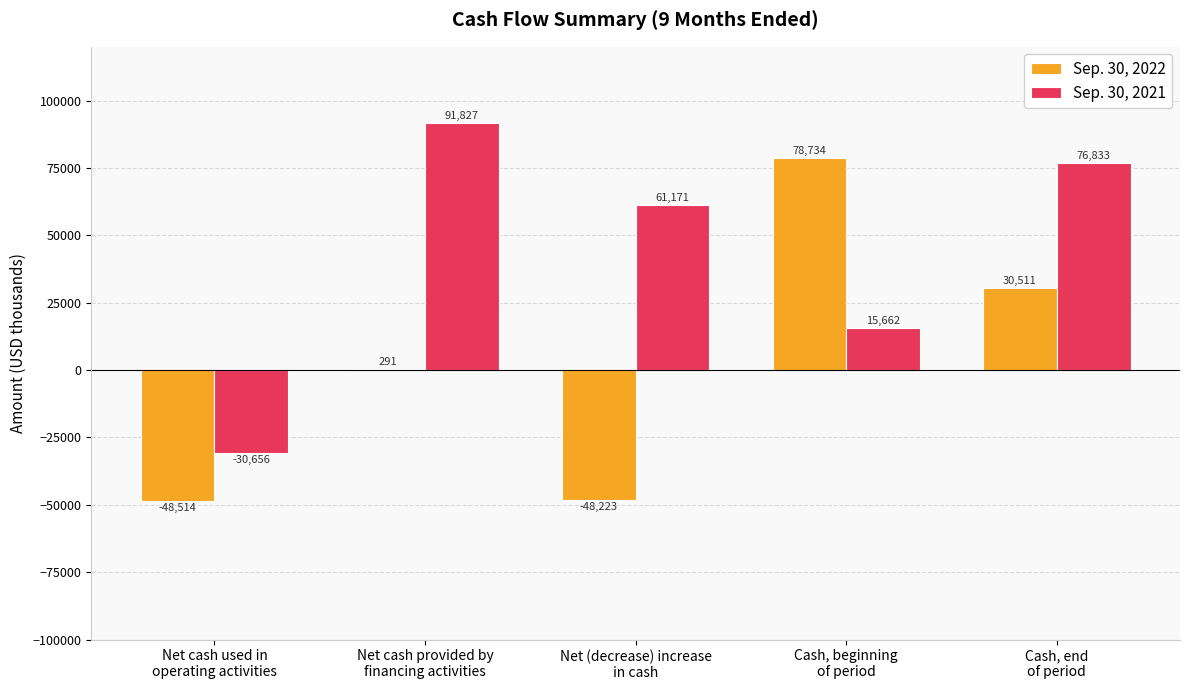

Count the number of categories in the chart.

5